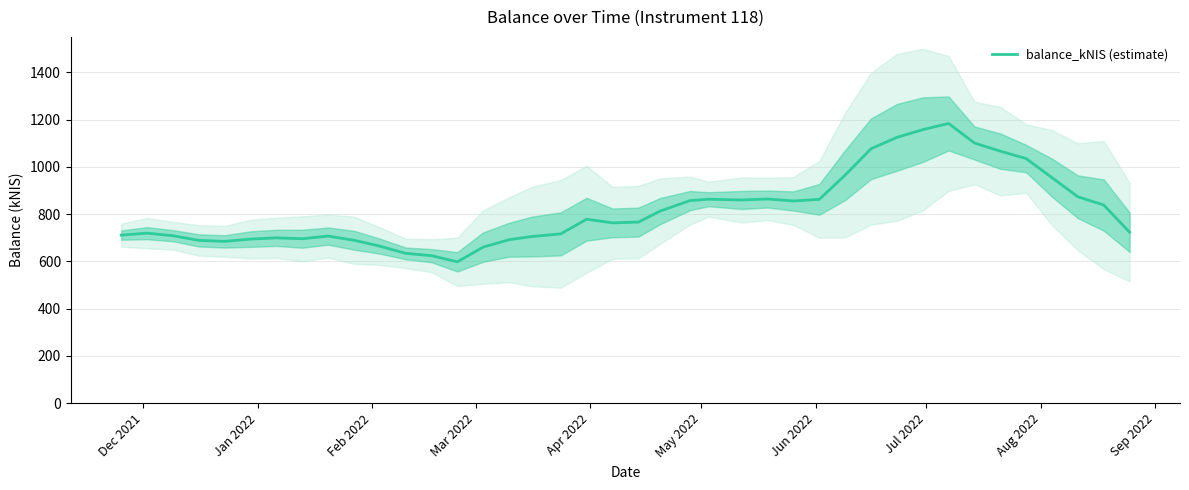

What is the smallest value displayed?

597.9